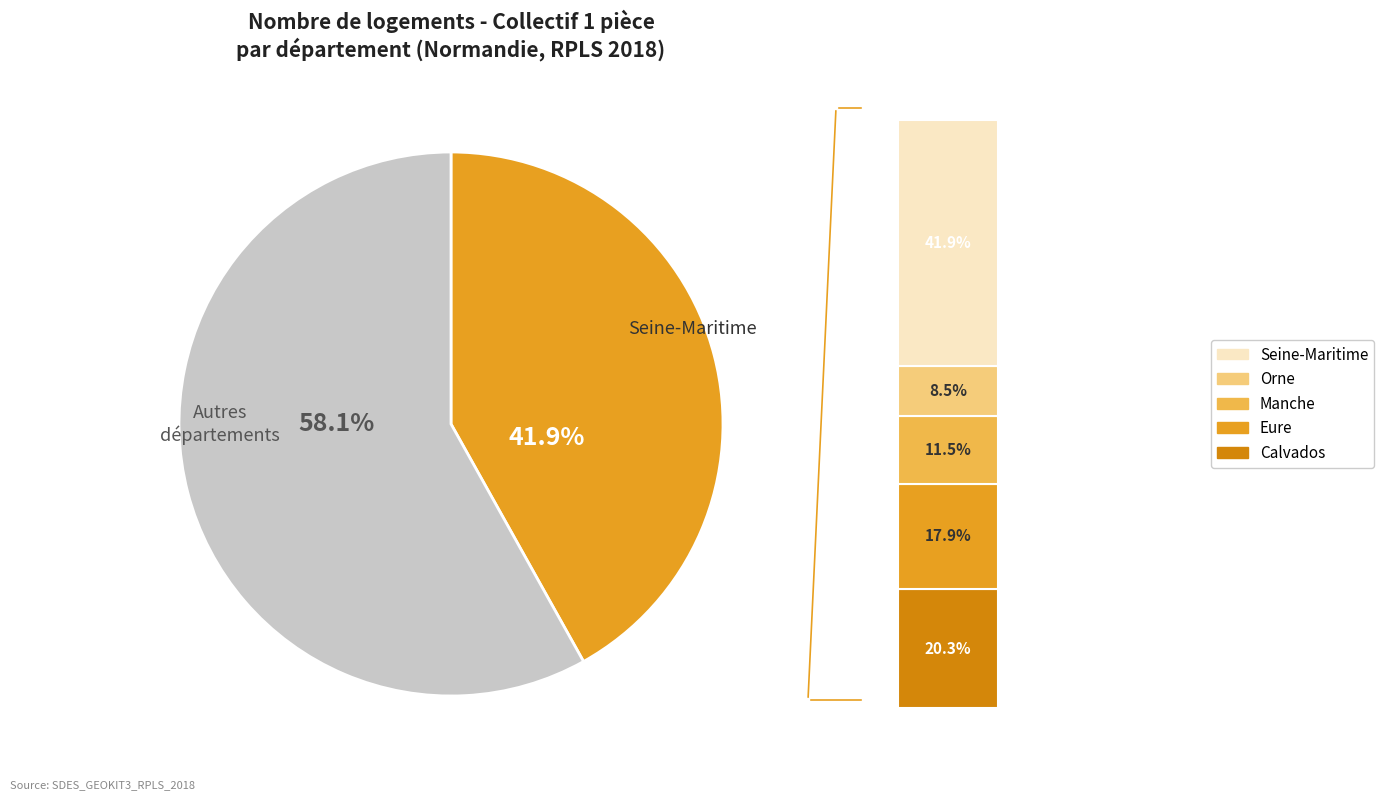

What portion of the pie excludes Calvados?

79.7%